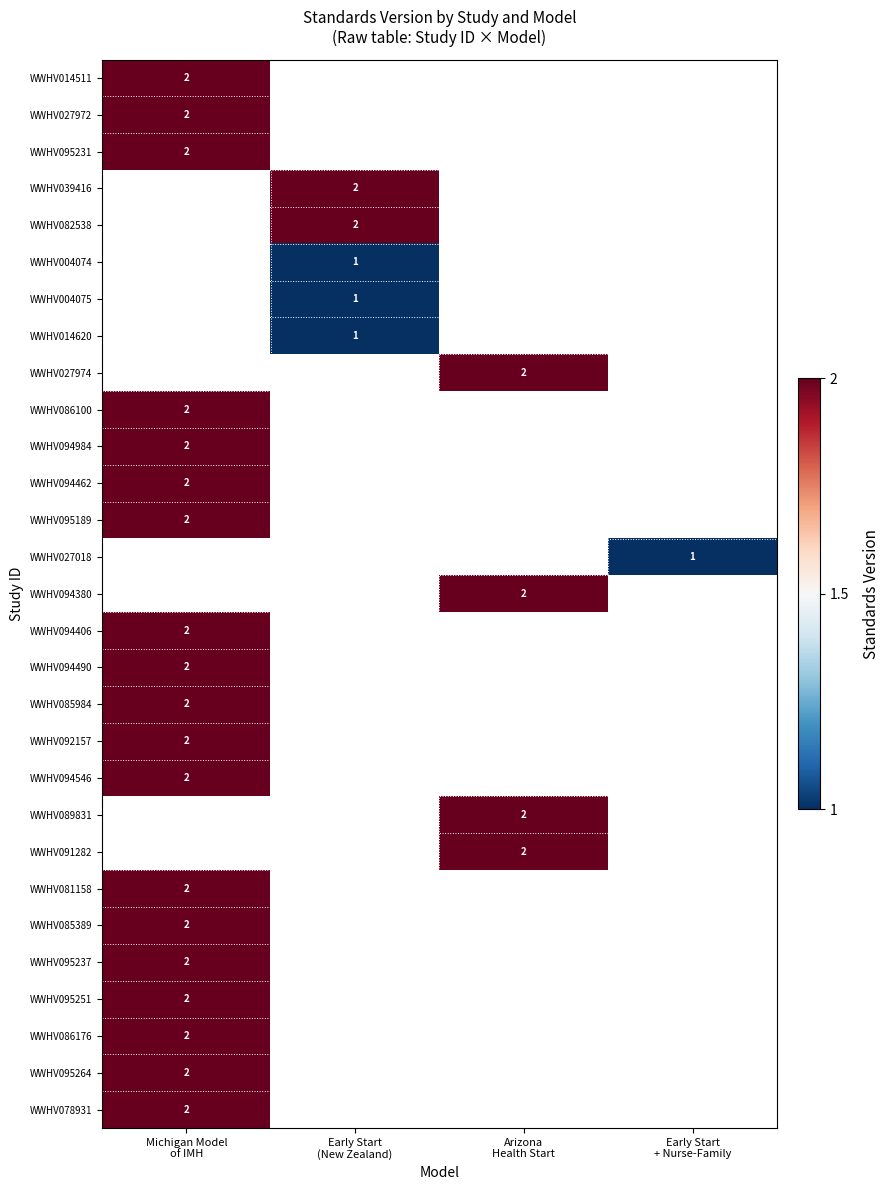

Which category has the lowest value across all series?

Early Start
(New Zealand)